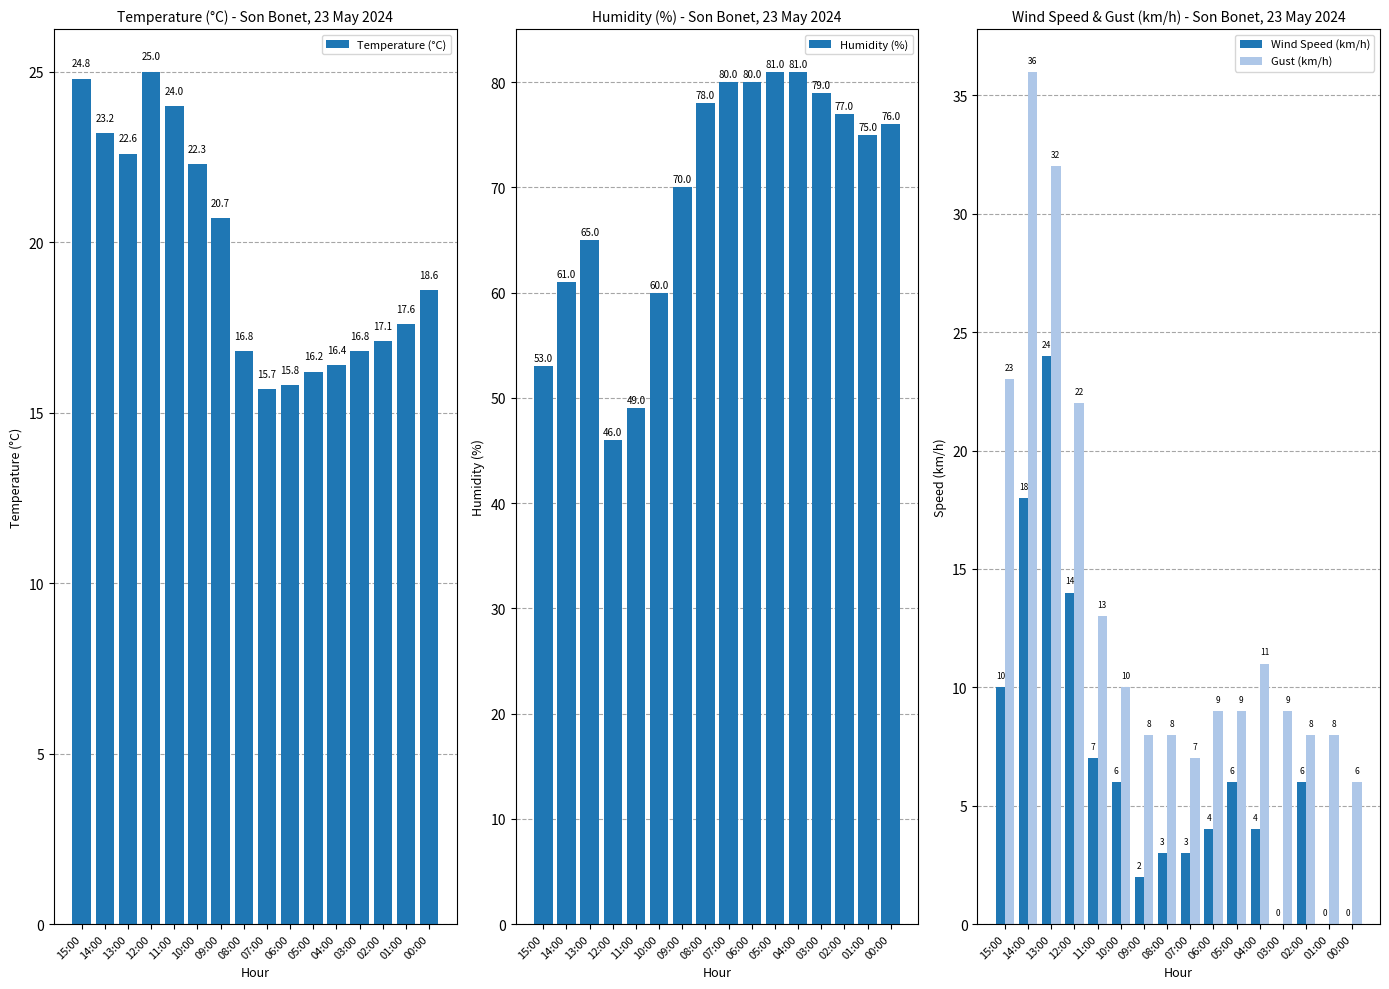

At 12:00, list the series in order from largest to smallest.

Humidity (%), Temperature (°C), Gust (km/h), Wind Speed (km/h)